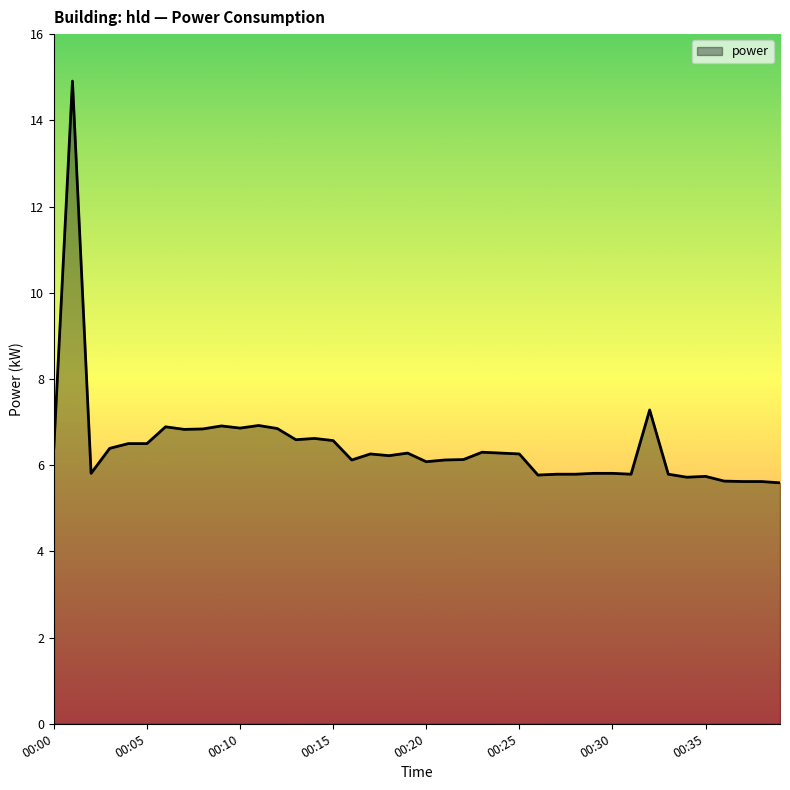

True or false: there are more than 0 points higher than both neighbors.

True